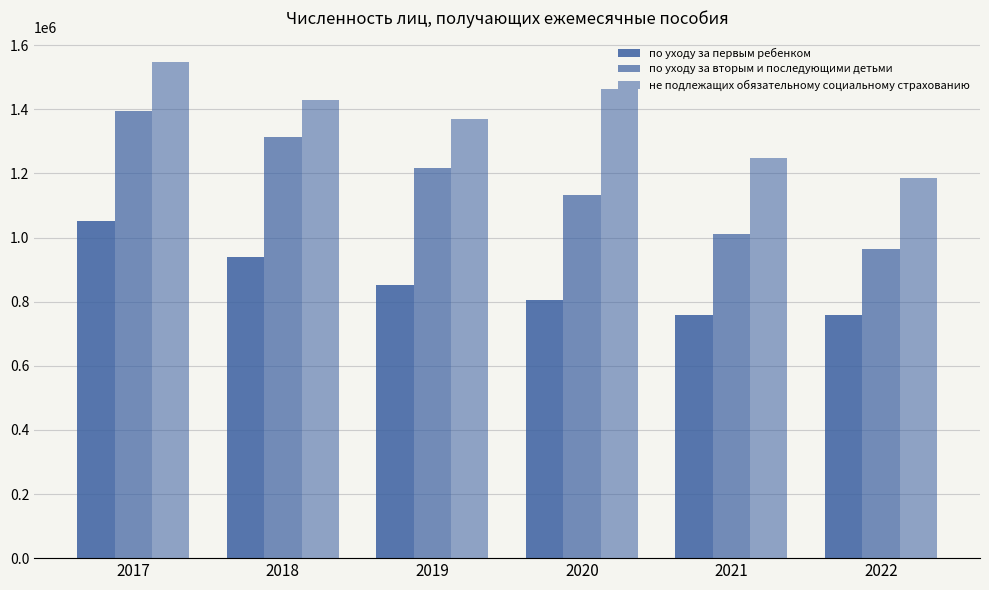

Are the bars horizontal?

No